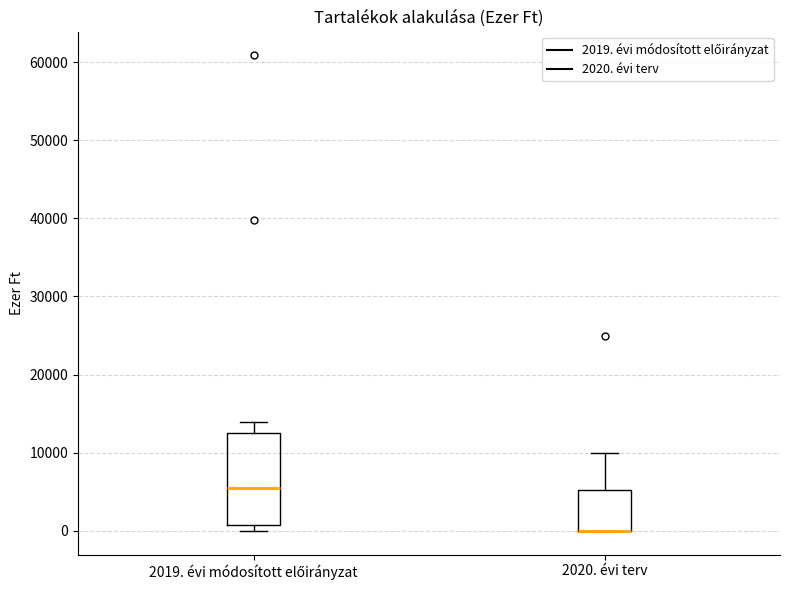

Which box is the tallest, from its lower edge to its upper edge?

2019. évi módosított előirányzat